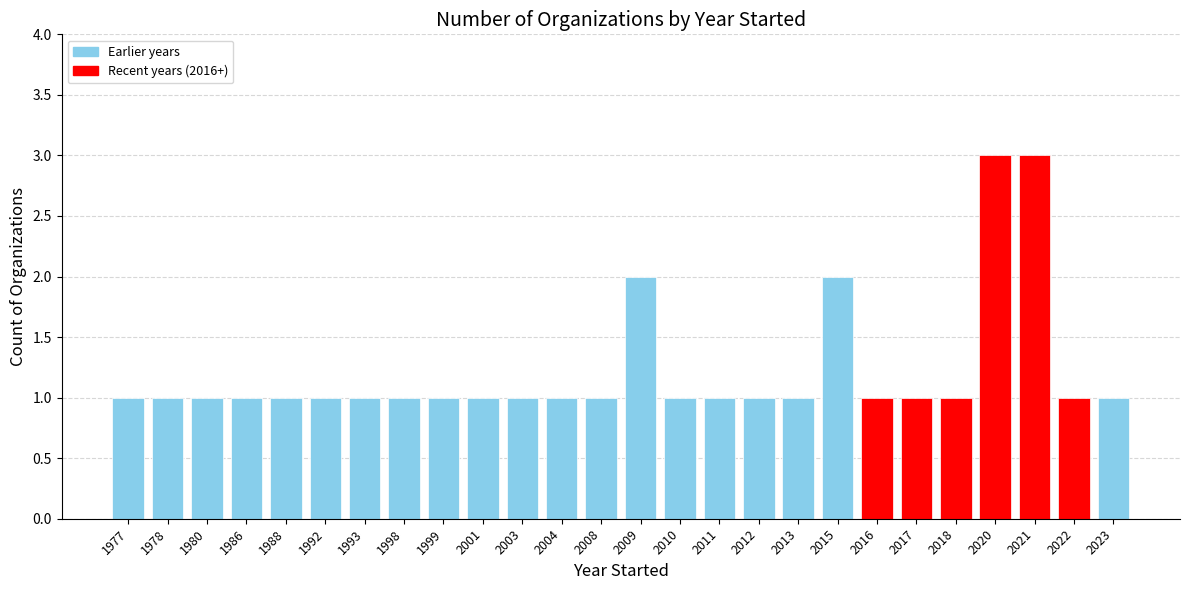

What is the ratio of the value at 2022 to the value at 2018?

1.0